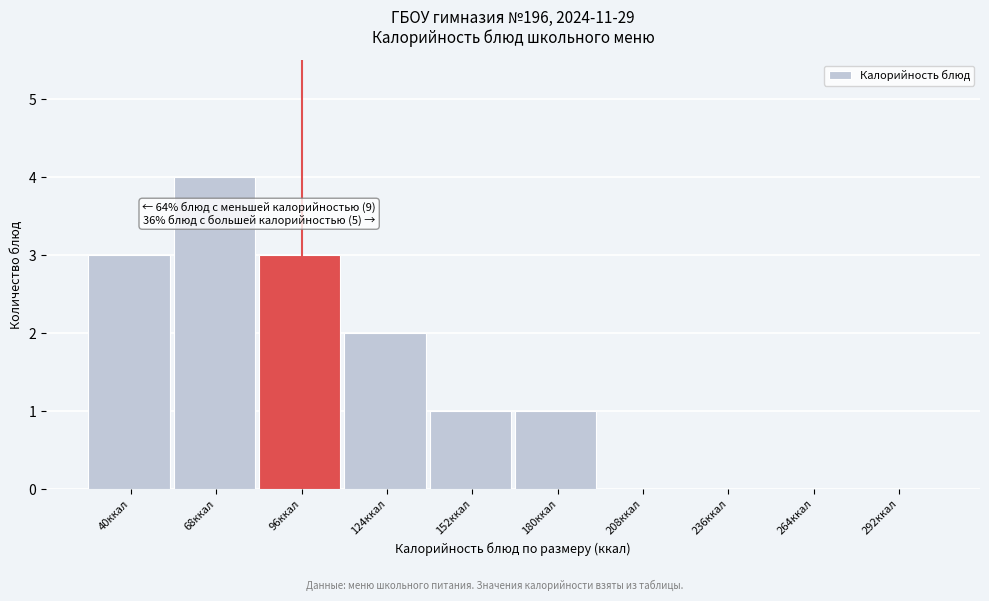

Reading left to right, extract all data points from this chart.

40ккал=3	68ккал=4	96ккал=3	124ккал=2	152ккал=1	180ккал=1	208ккал=0	236ккал=0	264ккал=0	292ккал=0